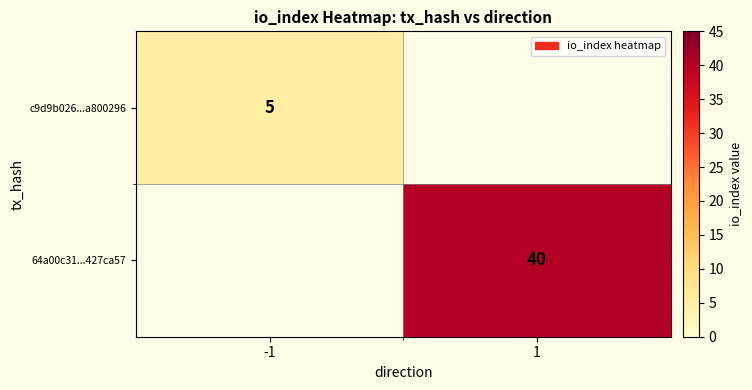

The c9d9b026...a800296 series shows 3 at -1. True or false?

False